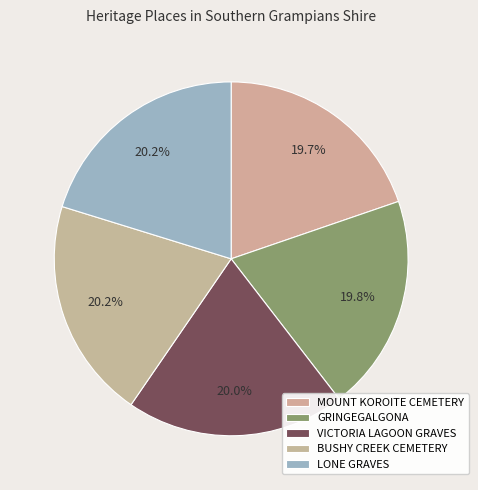

Is it true that LONE GRAVES is 7% of the pie?

False